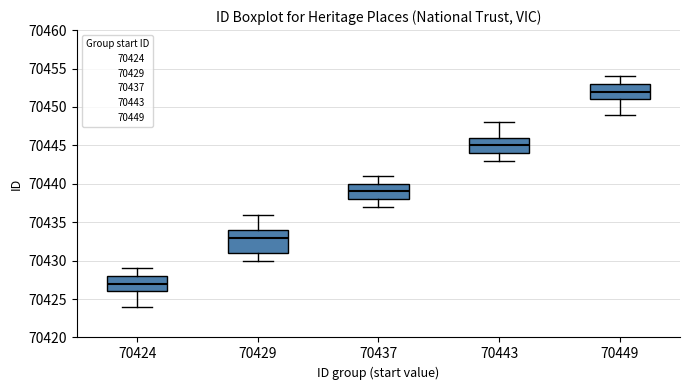

Reading left to right, read every box against the y-axis: the position of its median line, the range the box covers, and the ends of its whiskers. The values are not printed on the chart, so give them approximately, as read against the axis.

70424: median 70427, box 70426 to 70428, whiskers 70424 to 70429
70429: median 70433, box 70431 to 70434, whiskers 70430 to 70436
70437: median 70439, box 70438 to 70440, whiskers 70437 to 70441
70443: median 70445, box 70444 to 70446, whiskers 70443 to 70448
70449: median 70452, box 70451 to 70453, whiskers 70449 to 70454